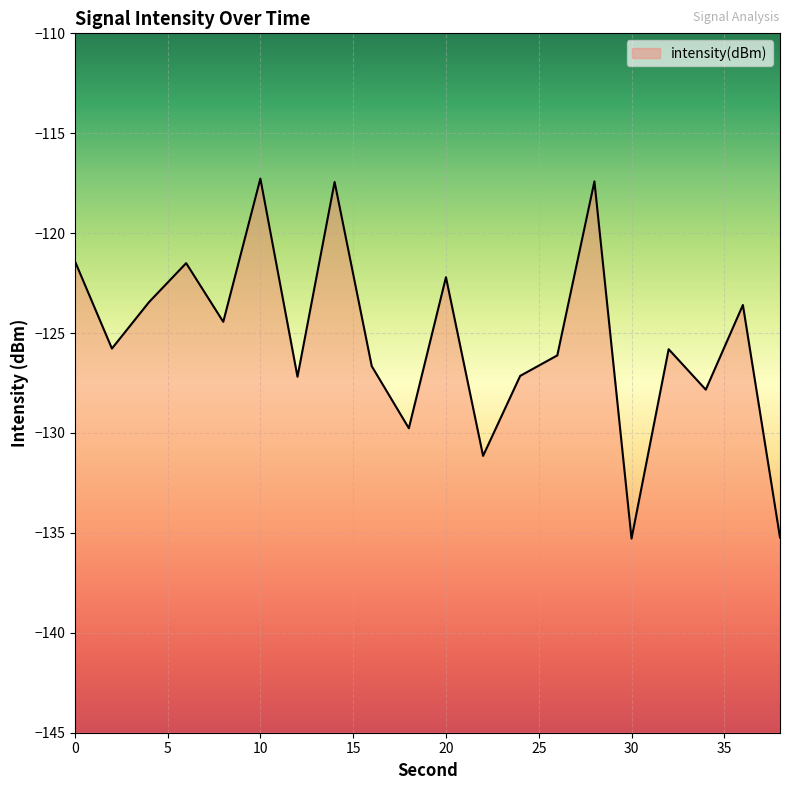

What is the difference between the maximum and minimum values?

18.0